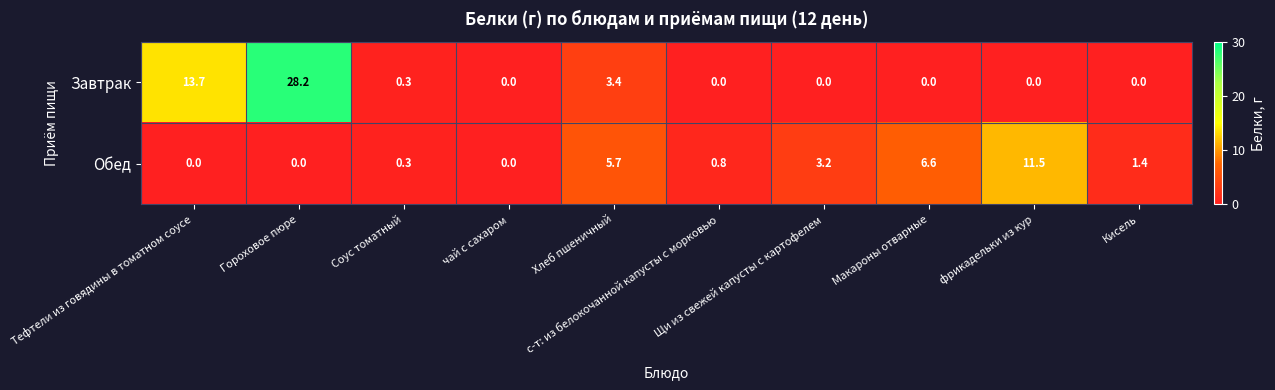

What is the difference between the highest and lowest values at Макароны отварные?

6.6